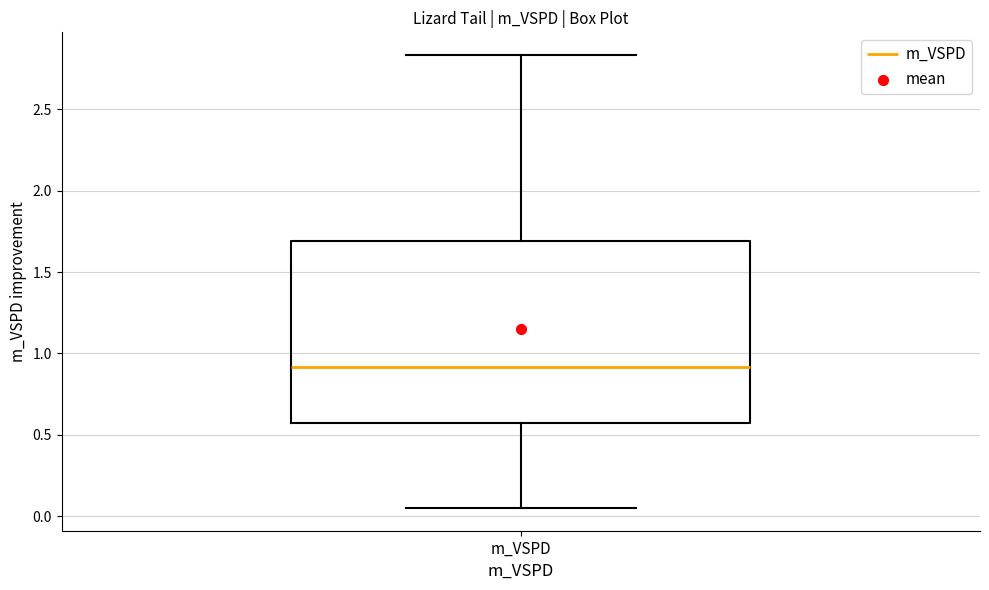

Where does the median line of the box for m_VSPD sit on the y-axis? The values are not printed on the chart, so give them approximately, as read against the axis.

0.90